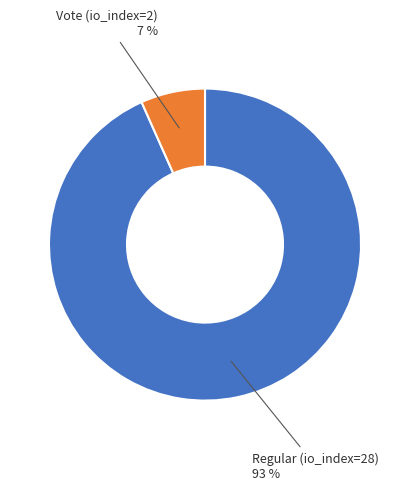

To the nearest percent, what is the average slice percentage?

50%